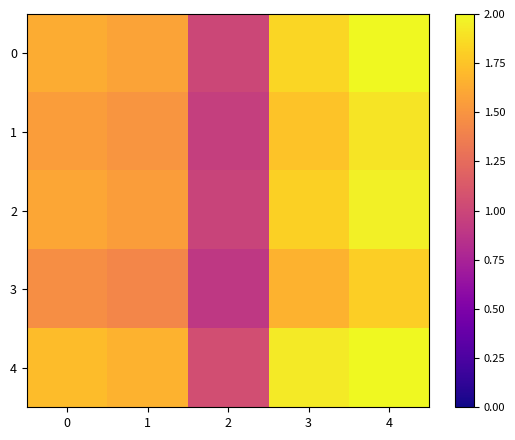

Reading left to right, list all the values displayed in this chart.

0: 0=1.6	1=1.6	2=1.0	3=1.8	4=2.0
1: 0=1.5	1=1.5	2=0.9	3=1.7	4=1.9
2: 0=1.6	1=1.5	2=1.0	3=1.8	4=2.0
3: 0=1.5	1=1.4	2=0.9	3=1.7	4=1.8
4: 0=1.7	1=1.7	2=1.1	3=1.9	4=2.0